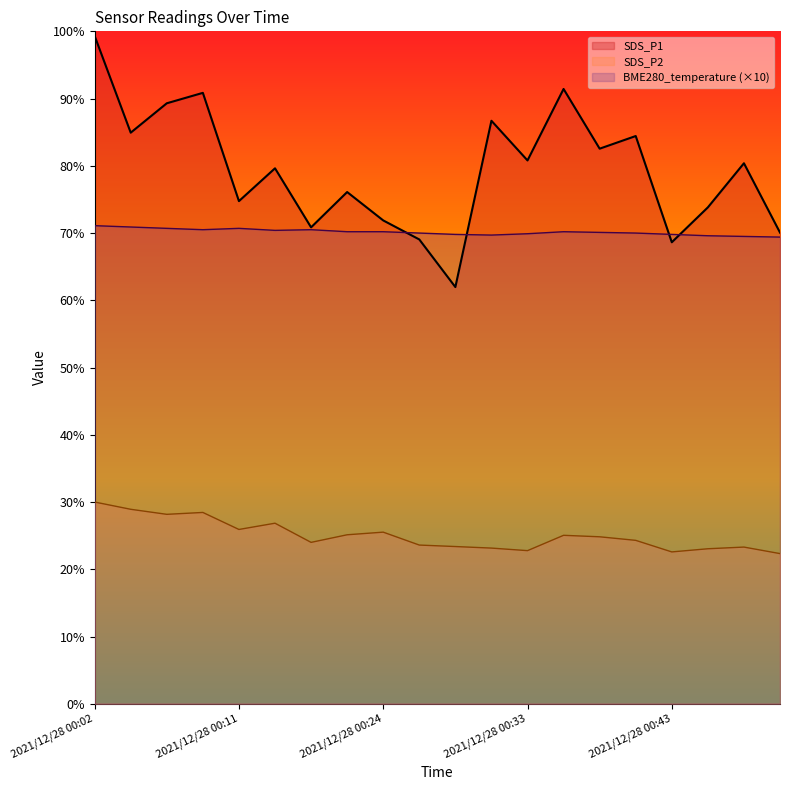

List the series in order of their peak value, lowest first.

SDS_P2, BME280_temperature (×10), SDS_P1